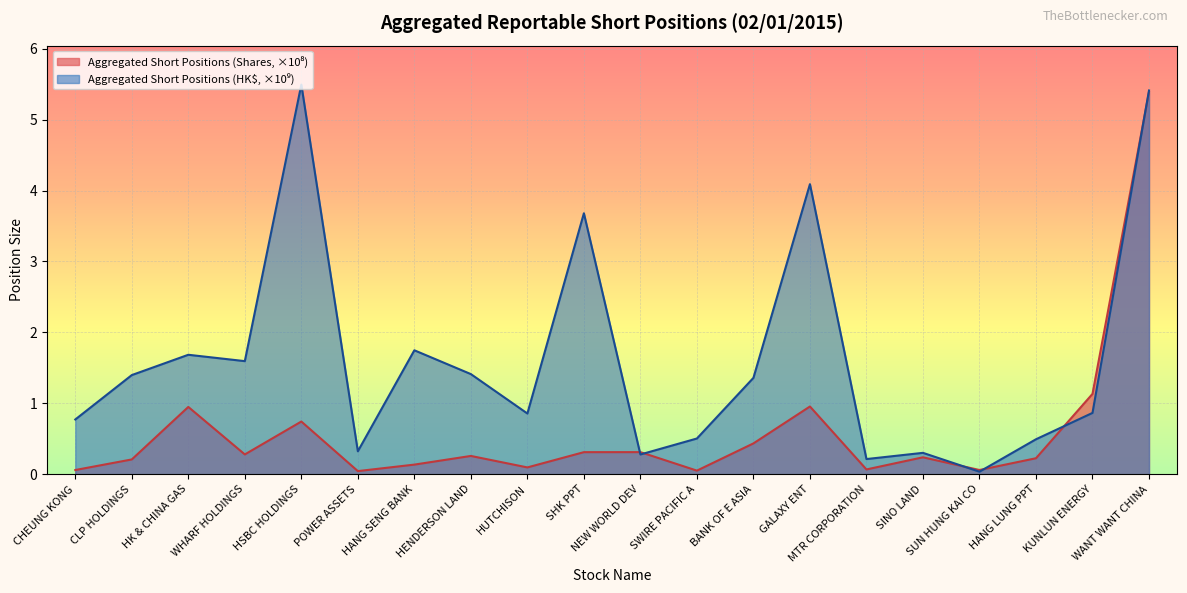

What is the label of the 18th point from the left?

HANG LUNG PPT